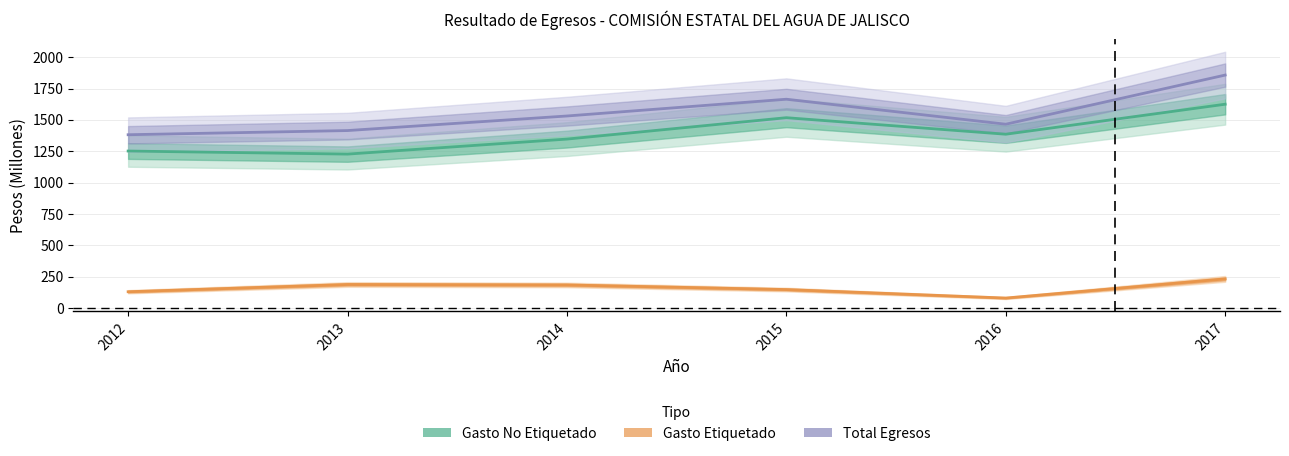

What is the value of the Total Egresos point at the 2nd from the left?

1414.9